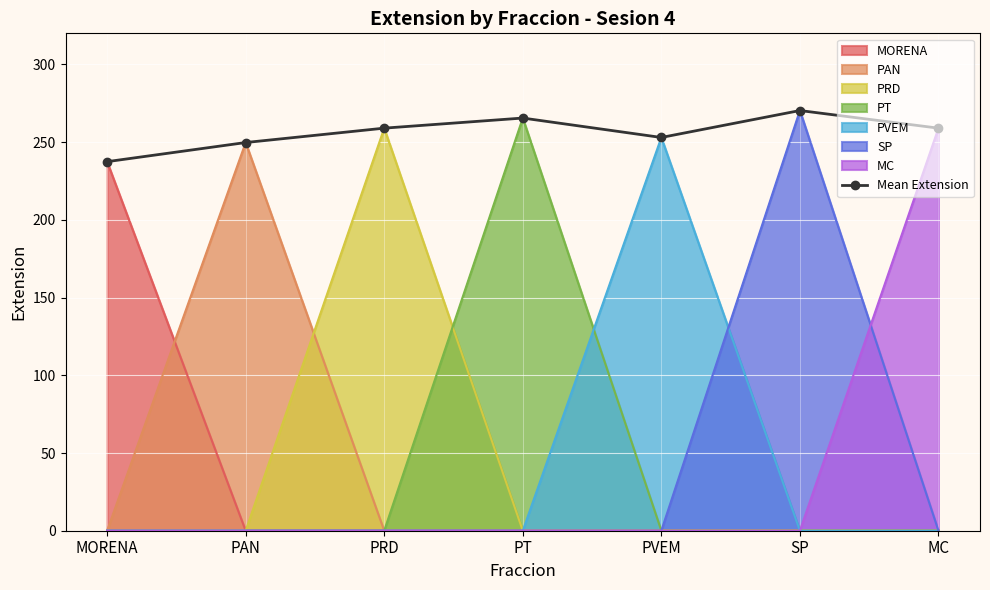

Is it true that the value at PAN is 249.8?

True